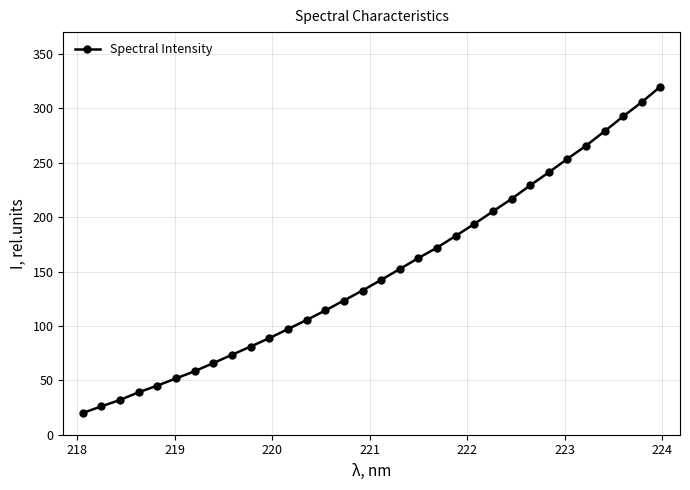

Reading left to right, transcribe all the data shown in this chart.

20.0	26.1	32.0	39.1	45.1	51.8	58.4	65.9	73.5	81.1	88.8	97.1	105.4	114.2	123.3	132.5	142.3	152.3	162.4	171.9	182.7	193.7	205.3	216.7	229.2	241.1	253.5	265.6	278.9	292.6	305.7	320.0